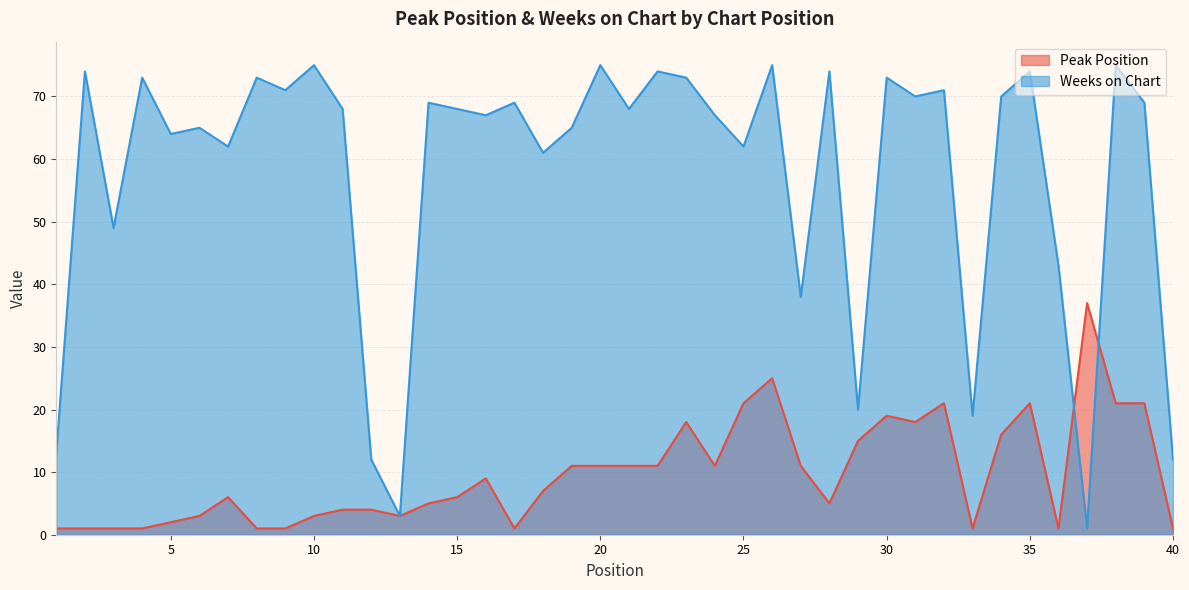

How many data points in Peak Position are above 7?

19